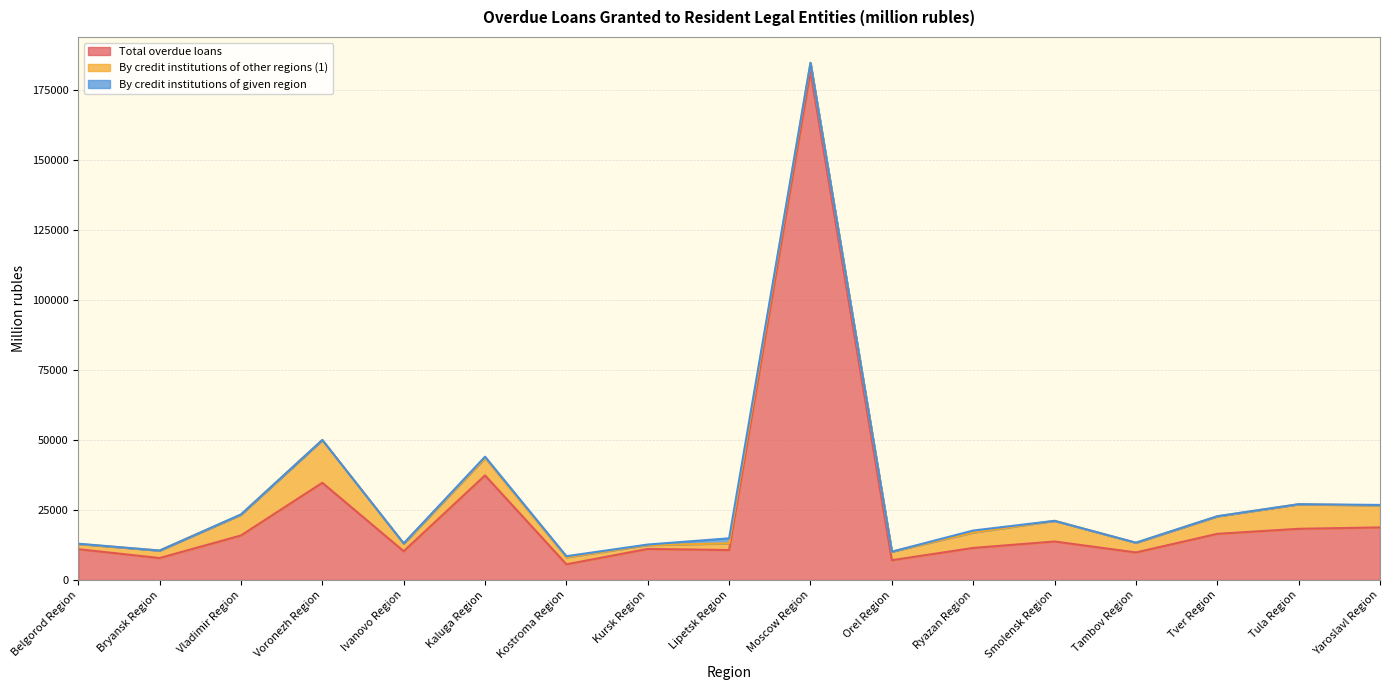

At which label does By credit institutions of given region reach its minimum?

Bryansk Region